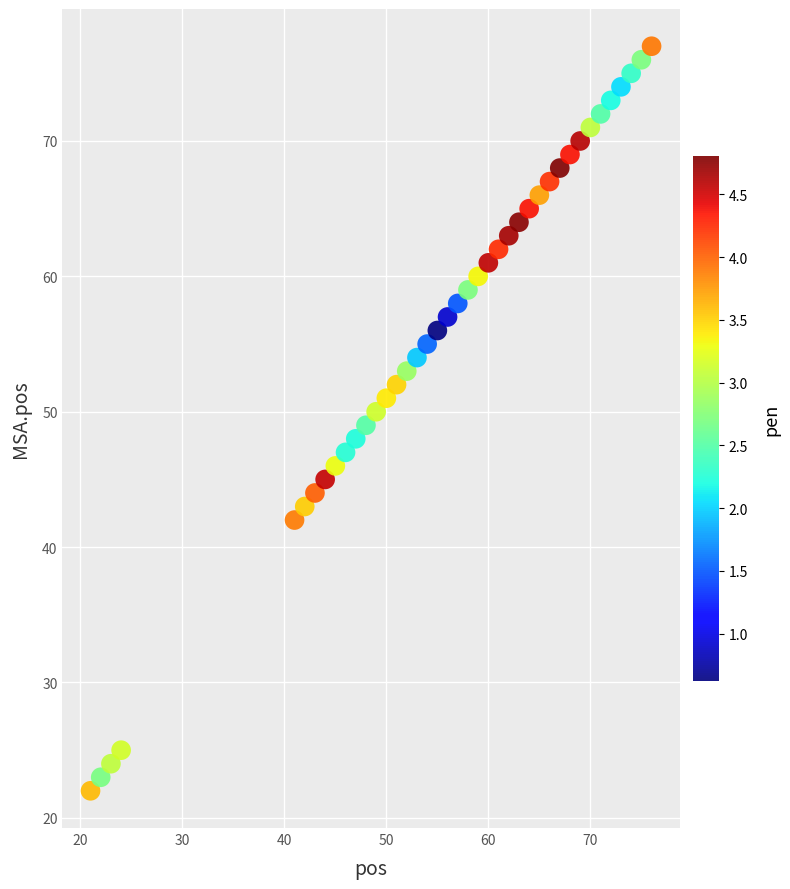

What is the range of X values (max minus min)?

55